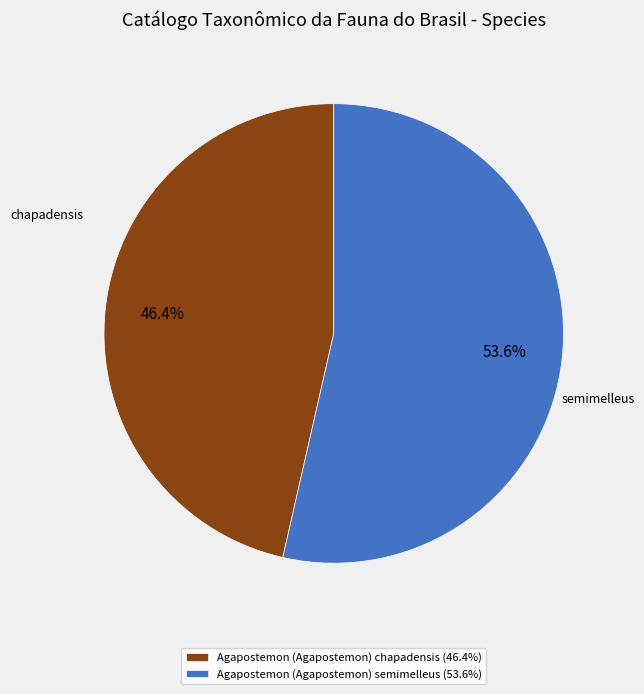

How many slices are in this pie chart?

2